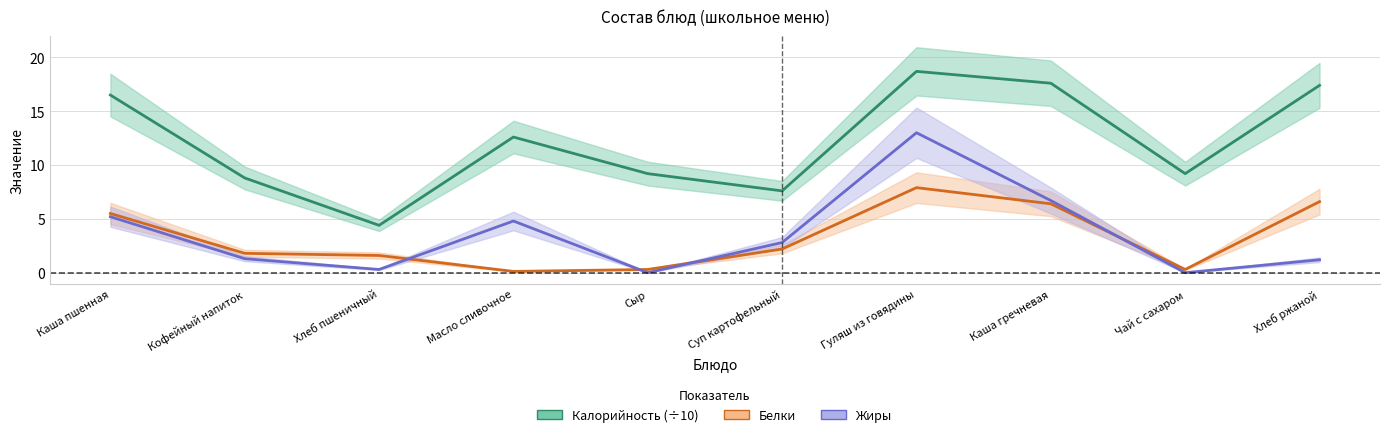

At which label does Белки reach its minimum?

Масло сливочное